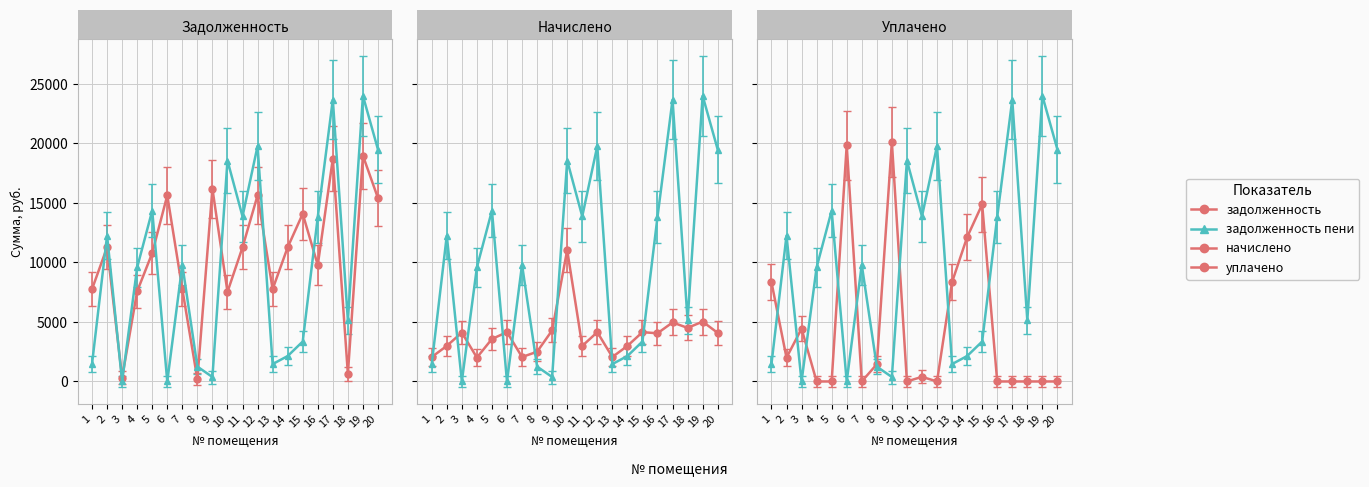

Which series has the largest range (max minus min)?

задолженность пени (col_7)